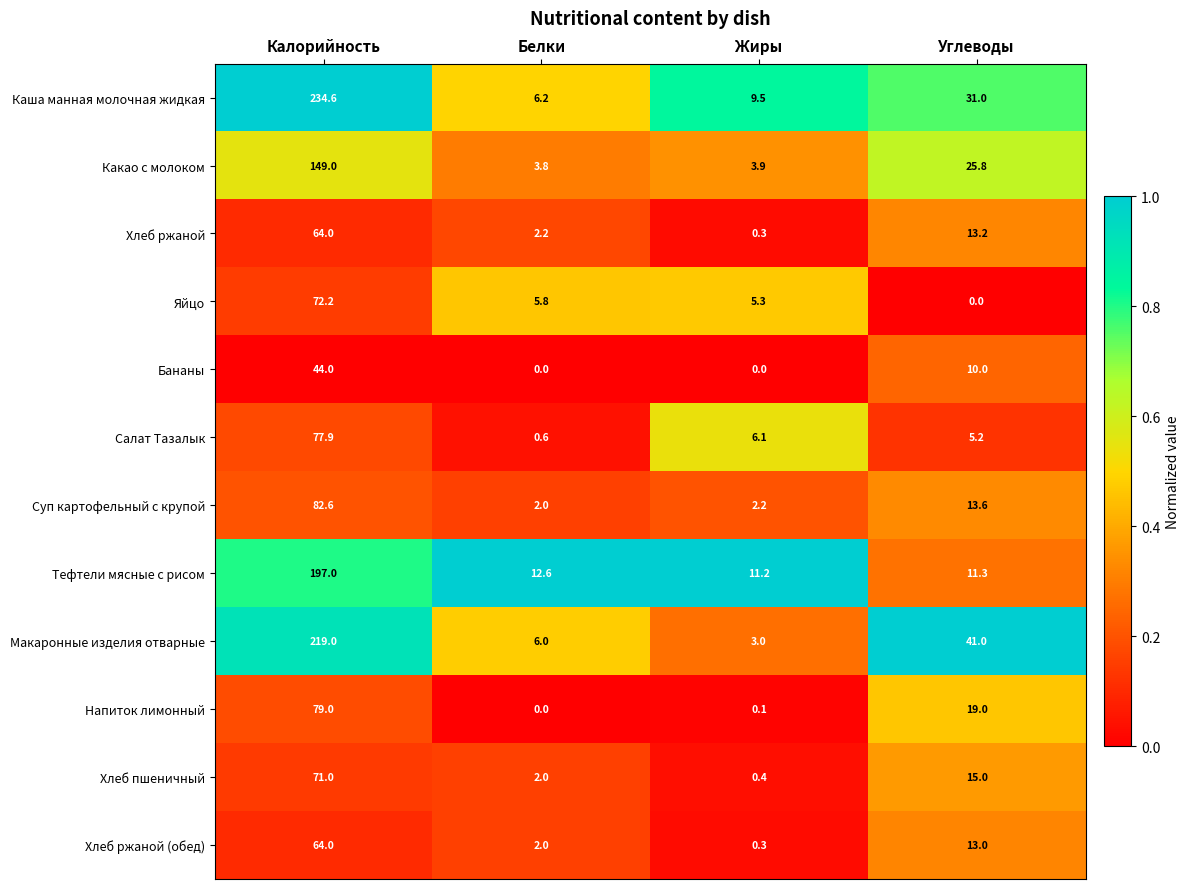

What is the difference between the maximum and second lowest values in the Макаронные изделия отварные series?

213.0